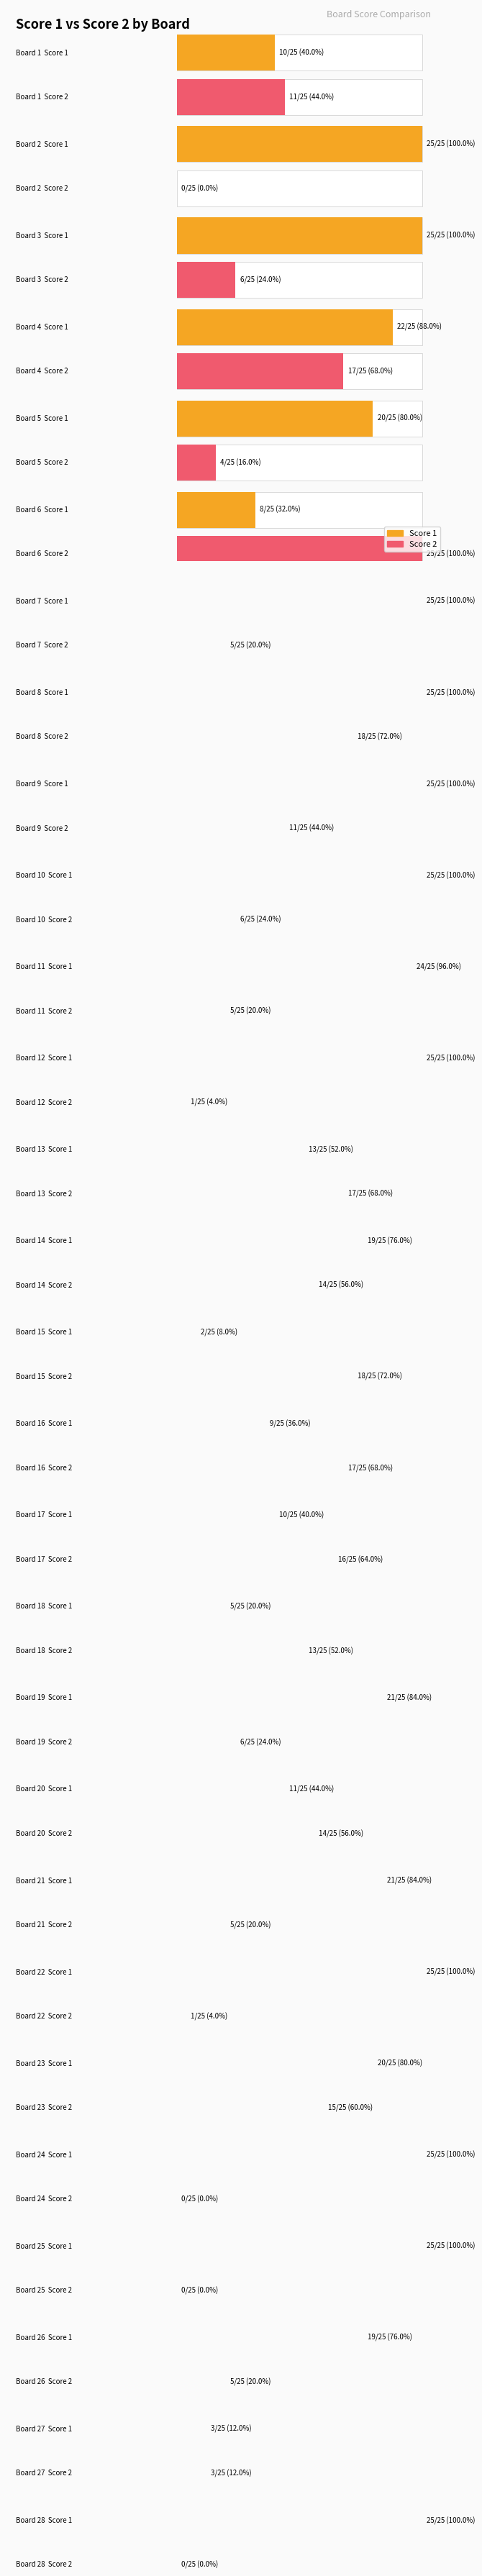

What is the value of the Score 2 bar at the 19th from the left?

6